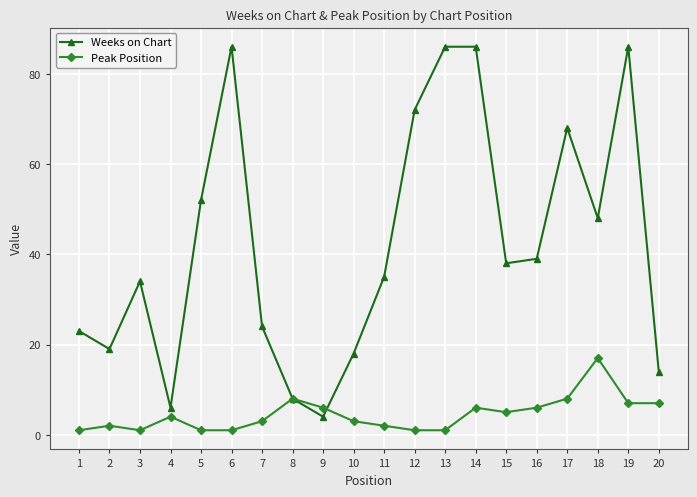

Reading left to right, what are all the values shown in this chart?

Weeks on Chart: 23	19	34	6	52	86	24	8	4	18	35	72	86	86	38	39	68	48	86	14
Peak Position: 1	2	1	4	1	1	3	8	6	3	2	1	1	6	5	6	8	17	7	7